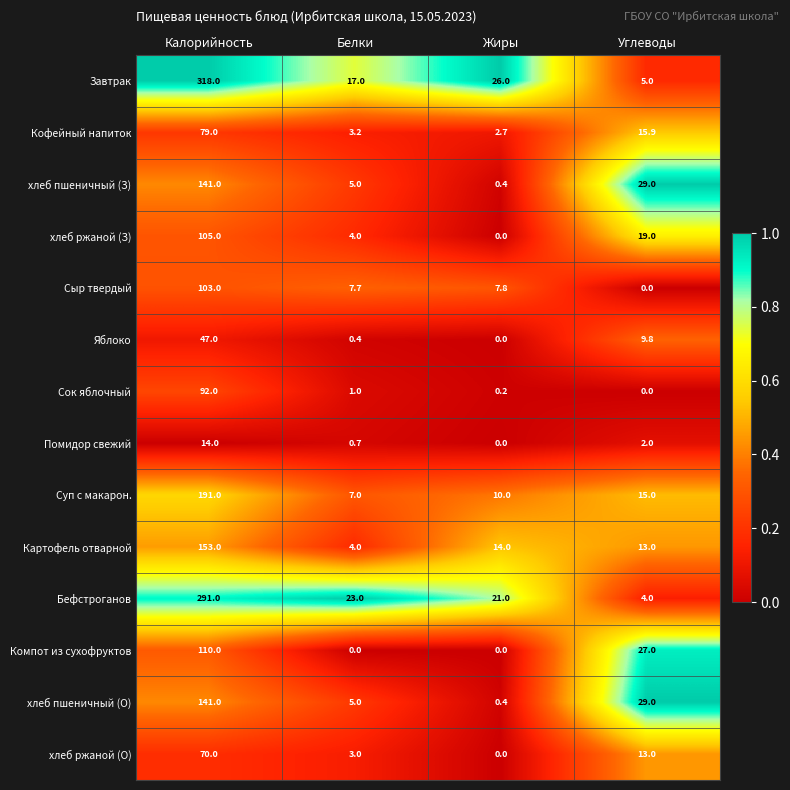

Which series has the widest spread of values?

Завтрак